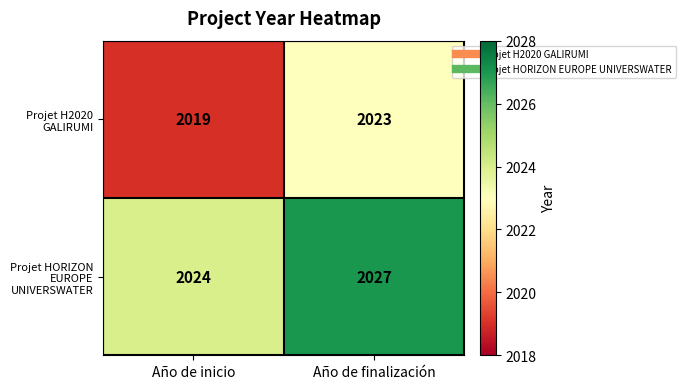

True or false: Projet H2020 GALIRUMI has a value of 2634 at Año de inicio.

False